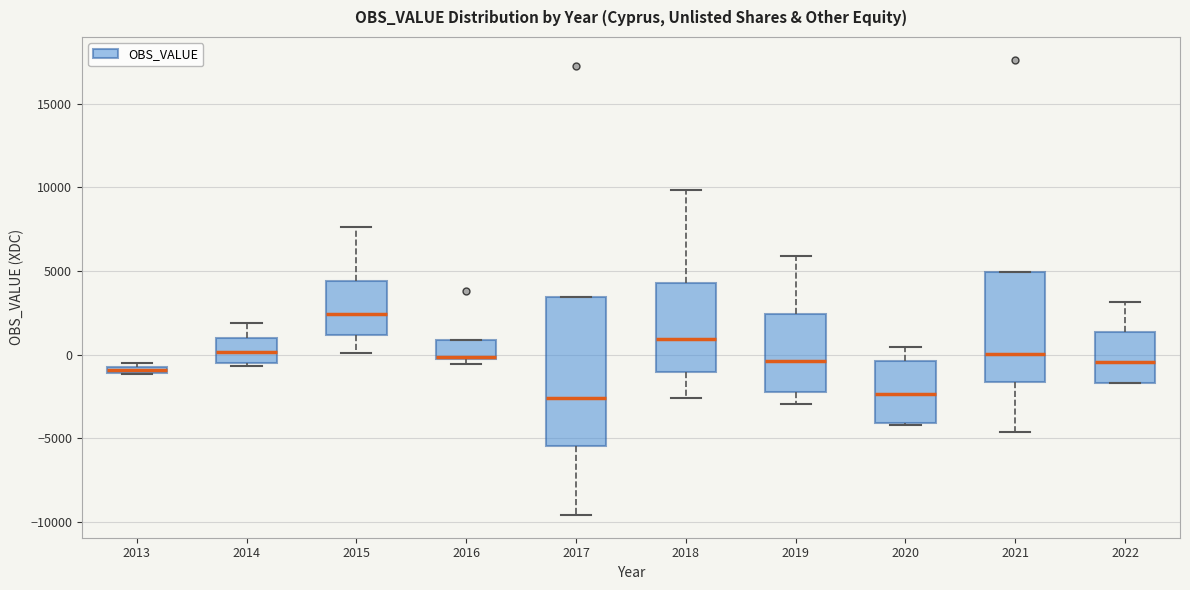

Which box has the highest median line?

2015